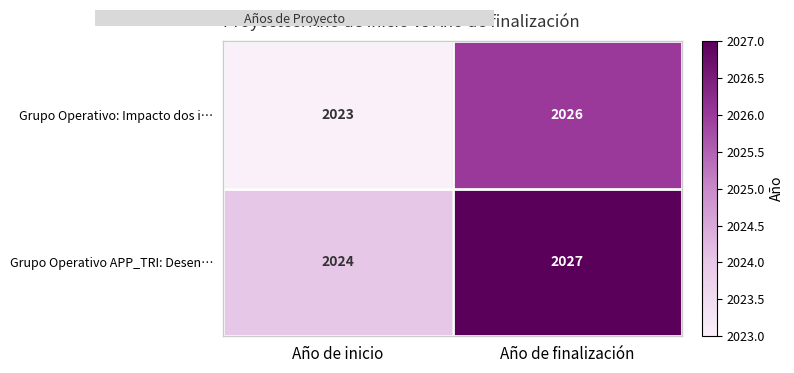

Reading left to right, what are all the values shown in this chart?

Grupo Operativo: Impacto dos i…: Año de inicio=2023	Año de finalización=2026
Grupo Operativo APP_TRI: Desen…: Año de inicio=2024	Año de finalización=2027